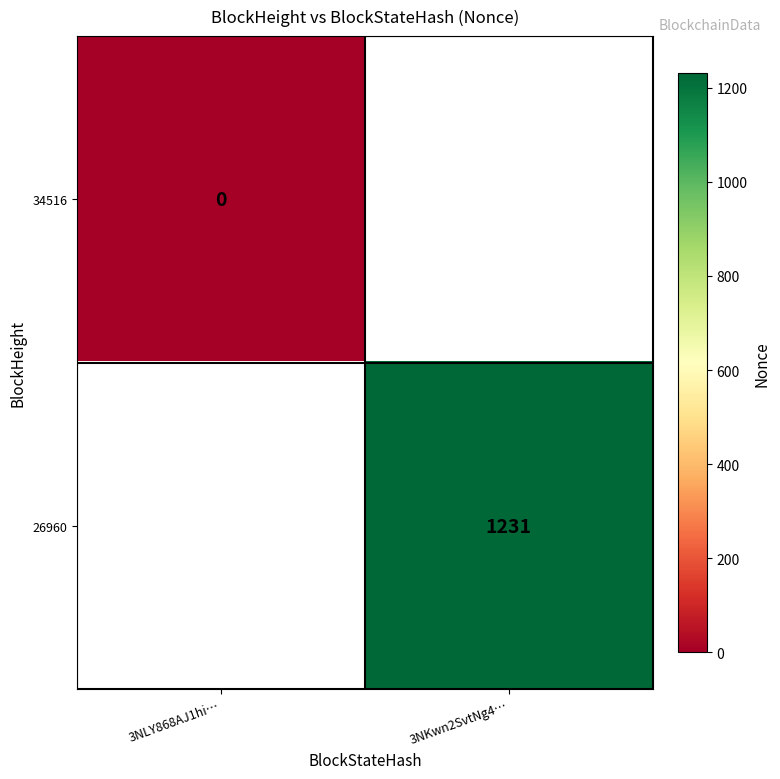

Between 3NLY868AJ1hi… and 3NKwn2SvtNg4…, which is larger?

3NKwn2SvtNg4…